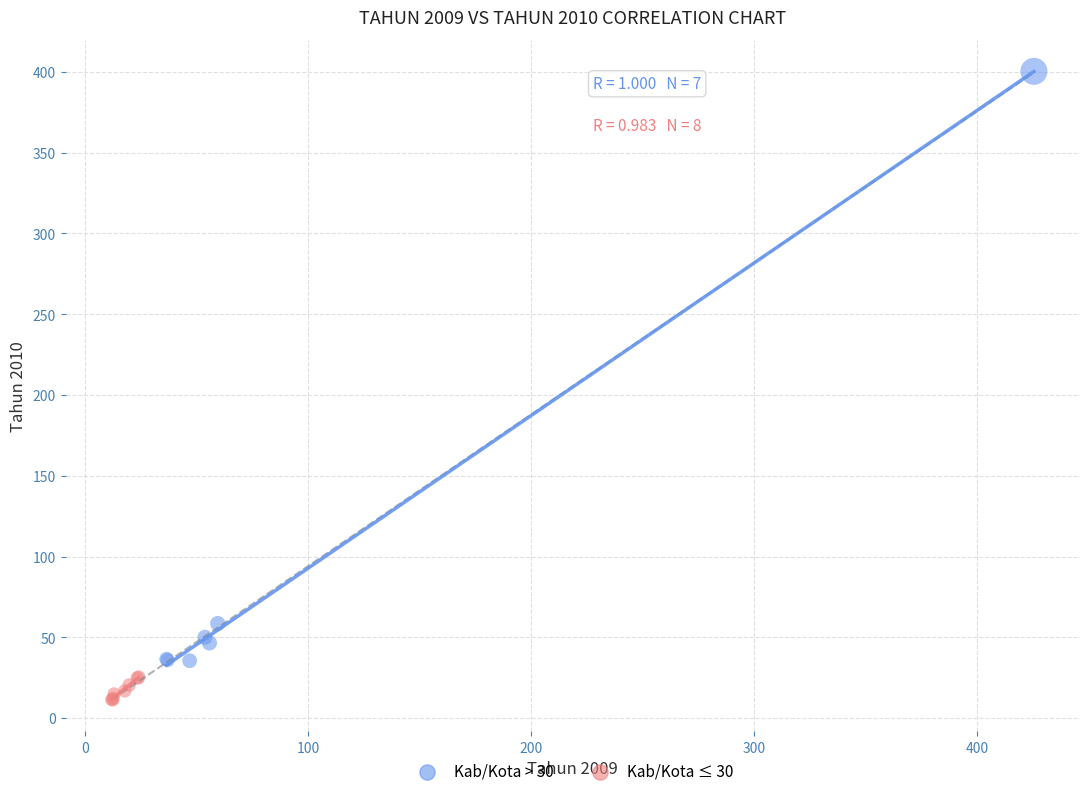

What are all the series names shown in the legend?

Kab/Kota > 30, Kab/Kota ≤ 30